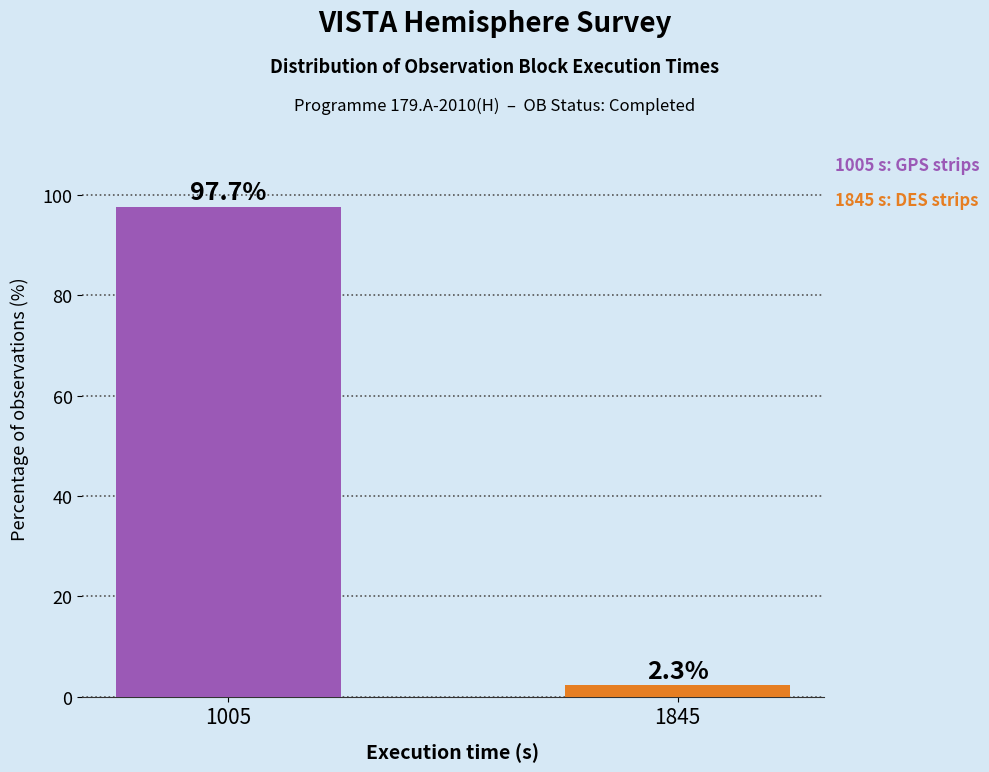

Is it true that the value at 1005 is 97.7?

True